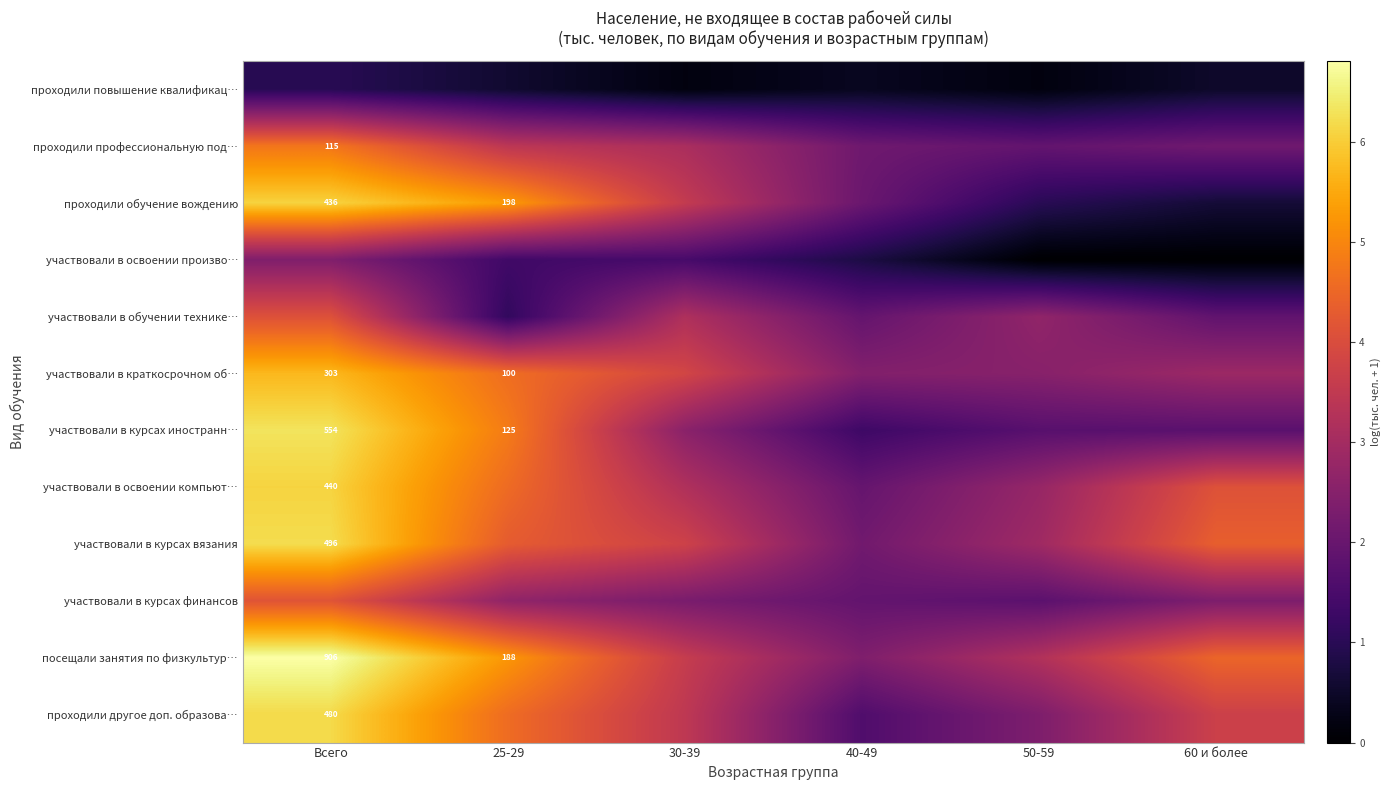

At which label is участвовали в краткосрочном об… closest to 4?

30-39